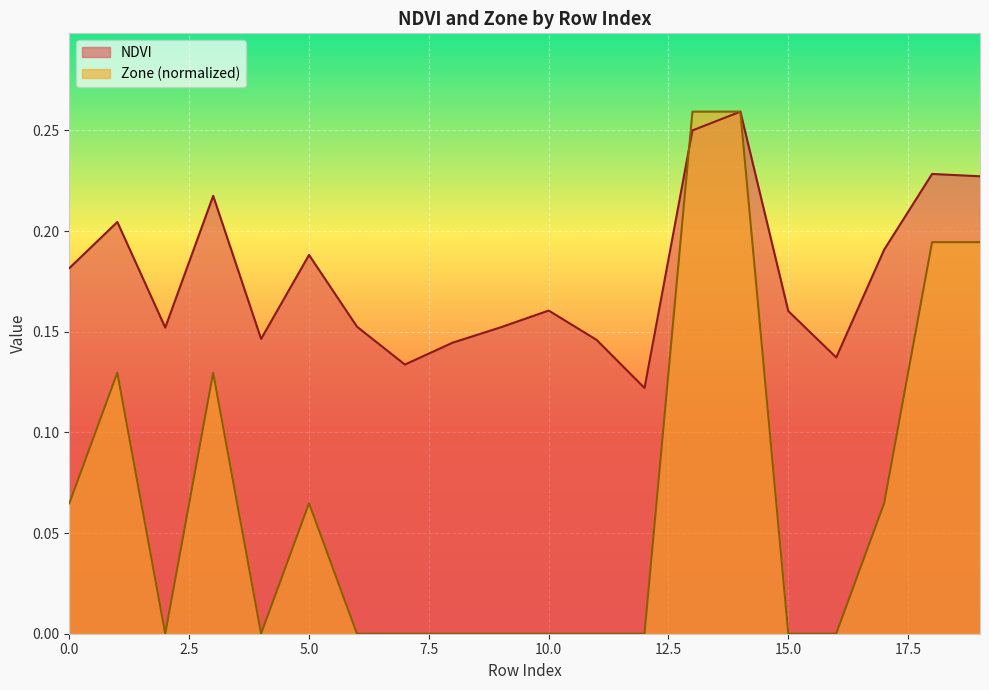

Rank the series by their average value, from lowest to highest.

Zone (normalized), NDVI